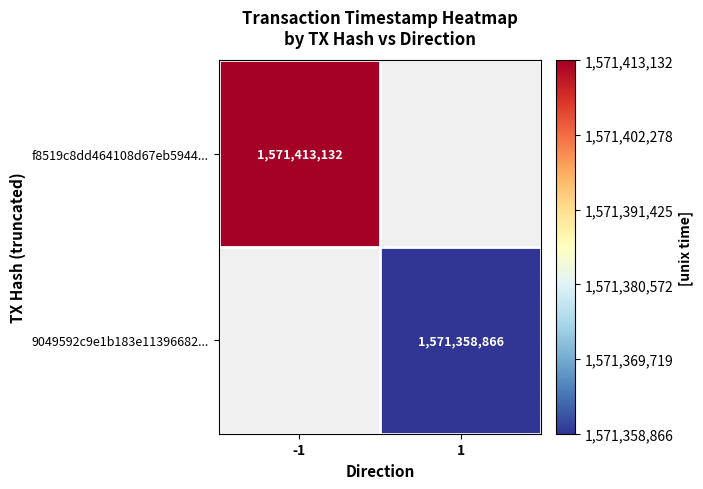

Is it true that f8519c8dd464108d67eb5944... equals 700773857 at -1?

False